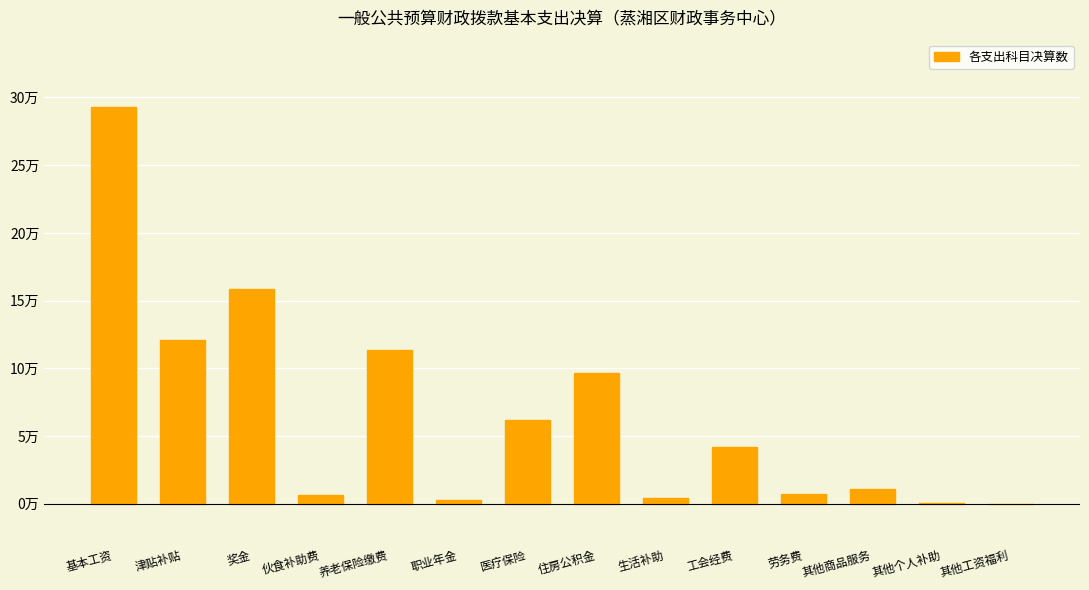

The chart shows a value of 0.1 at 其他个人补助. True or false?

False